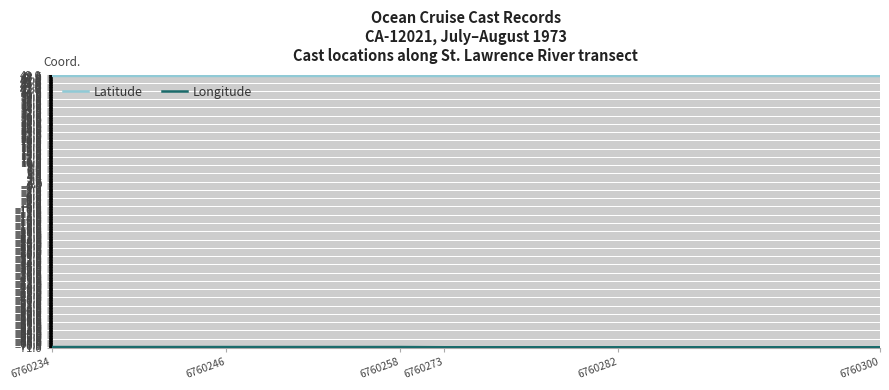

Which series has the largest total across all categories?

Latitude